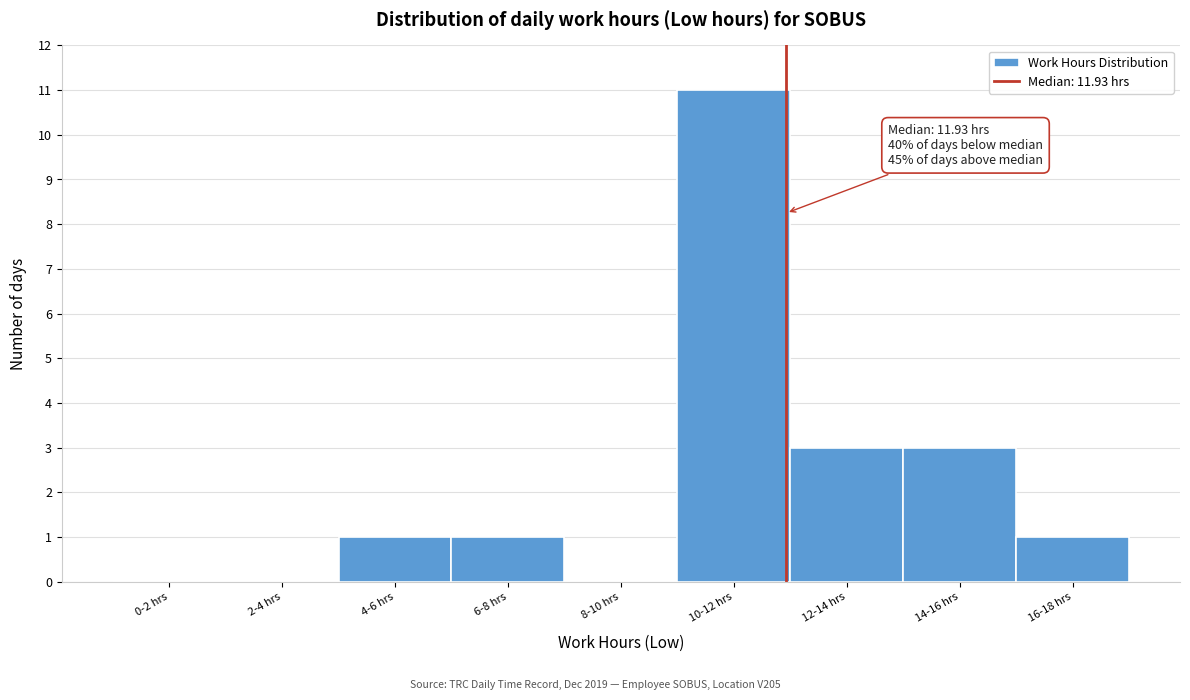

Reading right to left, list all the values displayed in this chart.

16-18 hrs=1	14-16 hrs=3	12-14 hrs=3	10-12 hrs=11	8-10 hrs=0	6-8 hrs=1	4-6 hrs=1	2-4 hrs=0	0-2 hrs=0